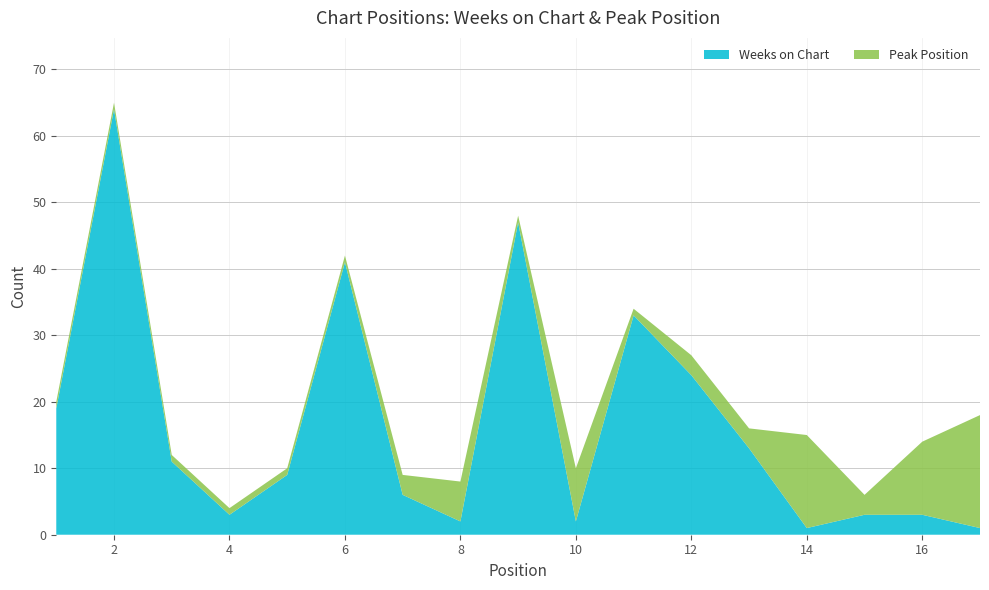

Reading right to left, what are all the values shown in this chart?

Weeks on Chart: 1	3	3	1	13	24	33	2	47	2	6	41	9	3	11	64	19
Peak Position: 17	11	3	14	3	3	1	8	1	6	3	1	1	1	1	1	1